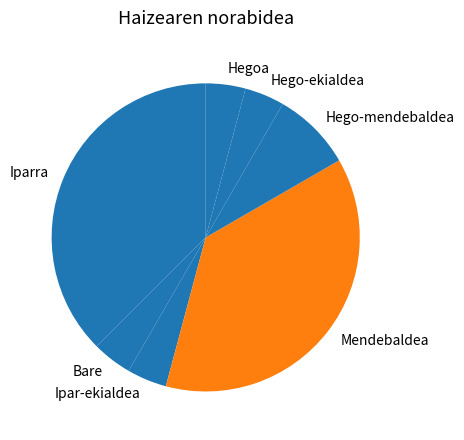

What is the ratio of the value at Hego-ekialdea to the value at Hego-mendebaldea?

0.5